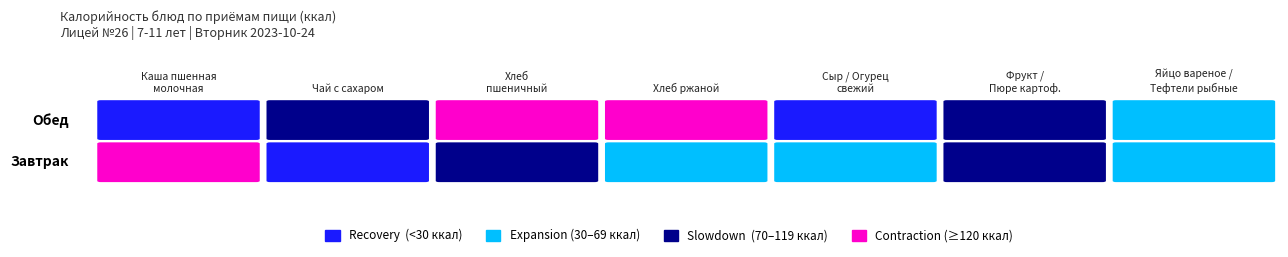

At how many categories does at least one series exceed 275?

1